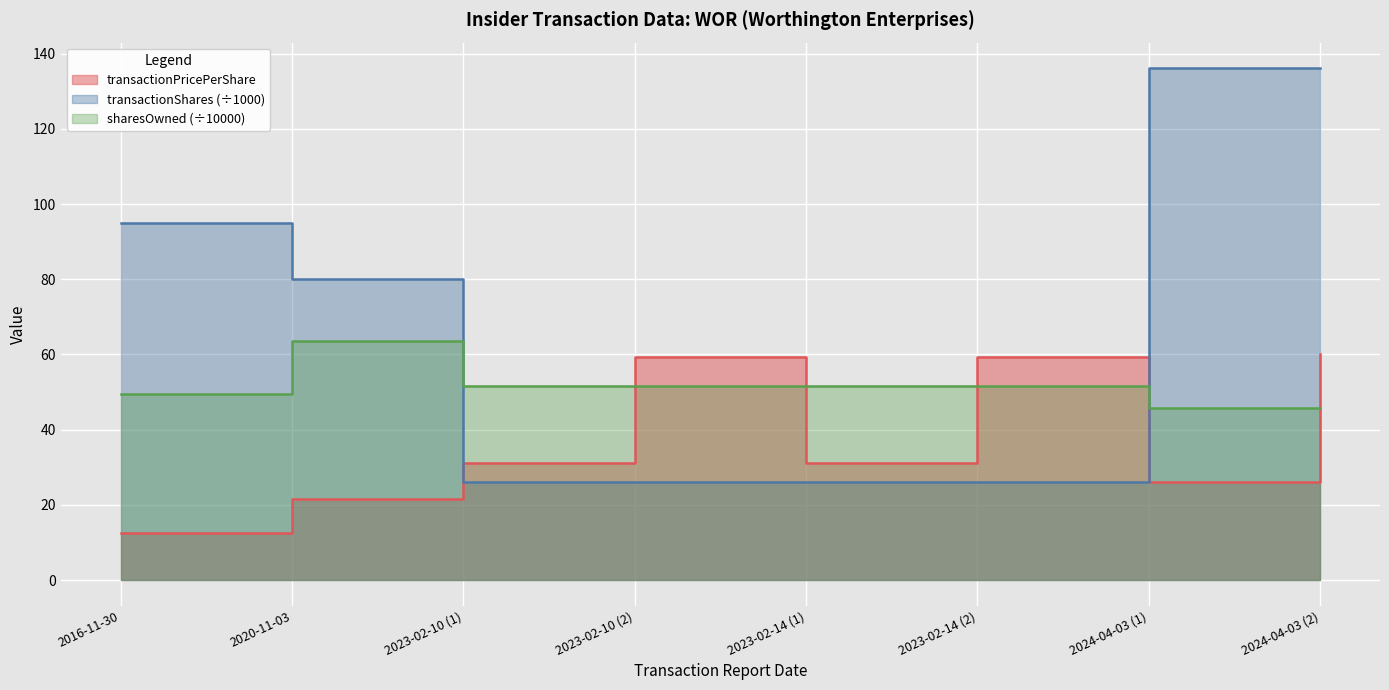

List the labels in order of sharesOwnedFollowingTransaction value, largest first.

2020-11-03, 2023-02-10 (1), 2023-02-10 (2), 2023-02-14 (1), 2023-02-14 (2), 2016-11-30, 2024-04-03 (1), 2024-04-03 (2)